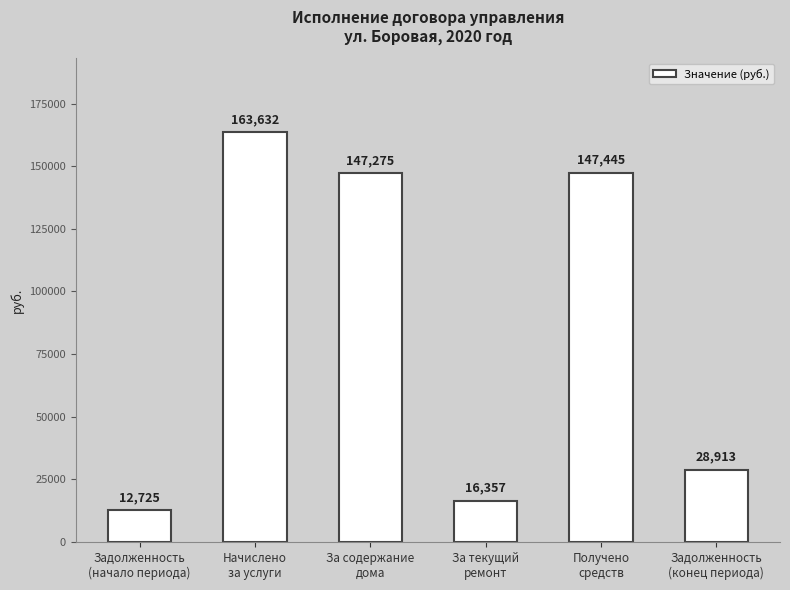

What is the maximum value shown in the chart?

163631.9